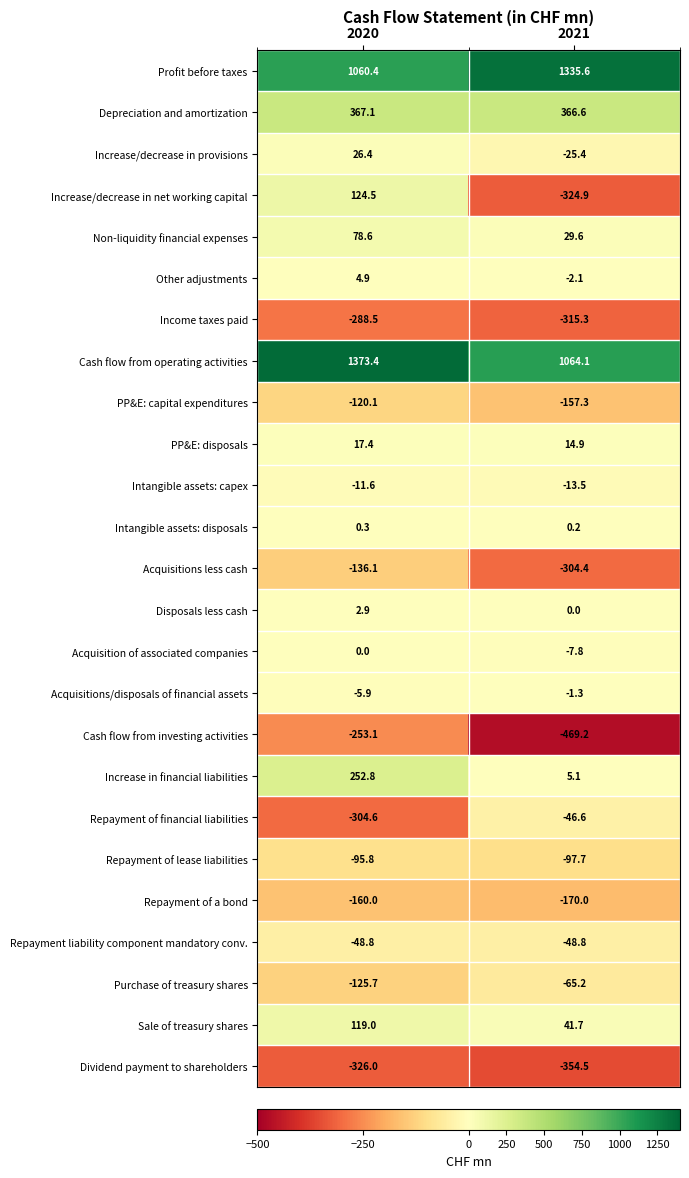

Where is Other adjustments nearest to the value 1?

2021